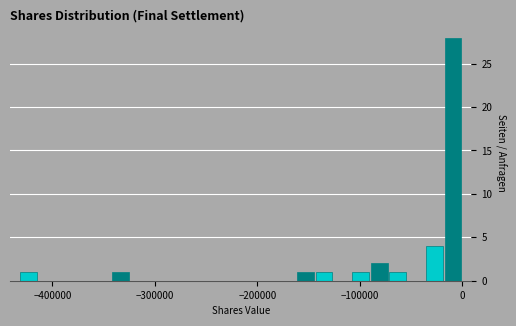

Around what value on the x-axis is the tallest bar? Give the approximate position of its centre, as read against the axis.

-10000